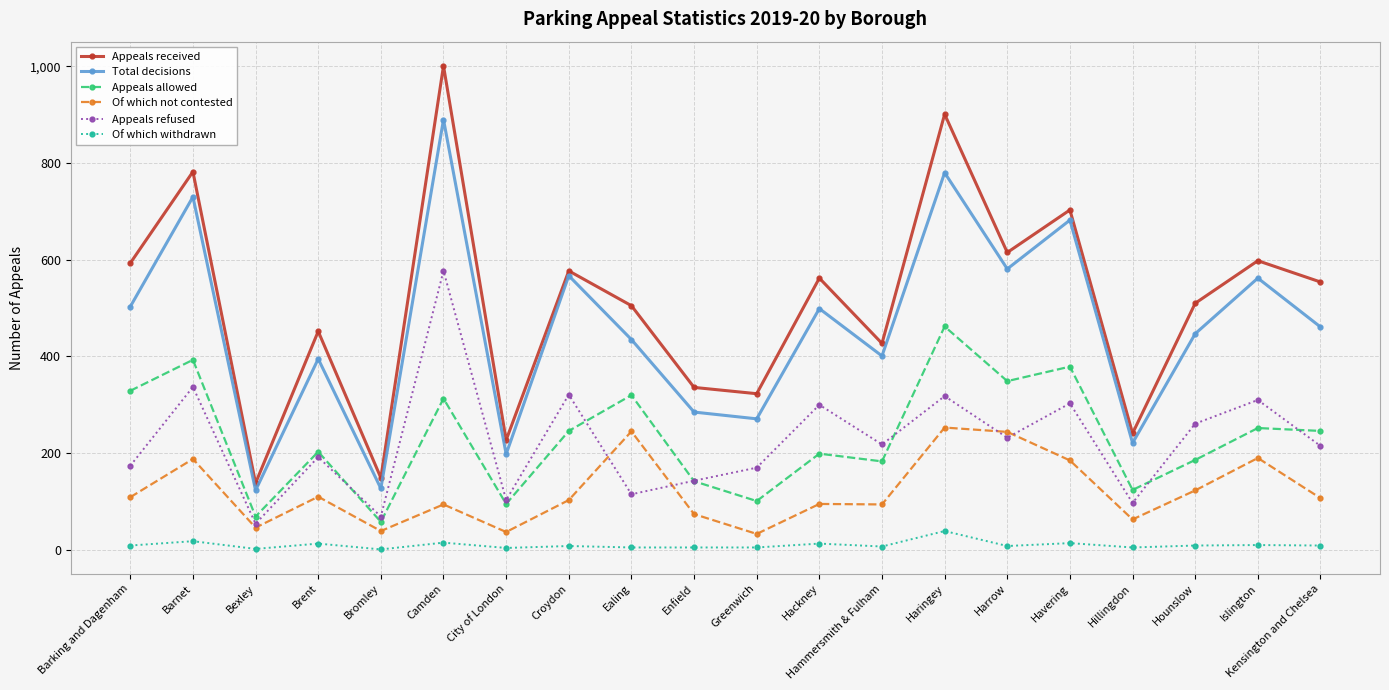

What is the lowest value of the Of which not contested series?

33